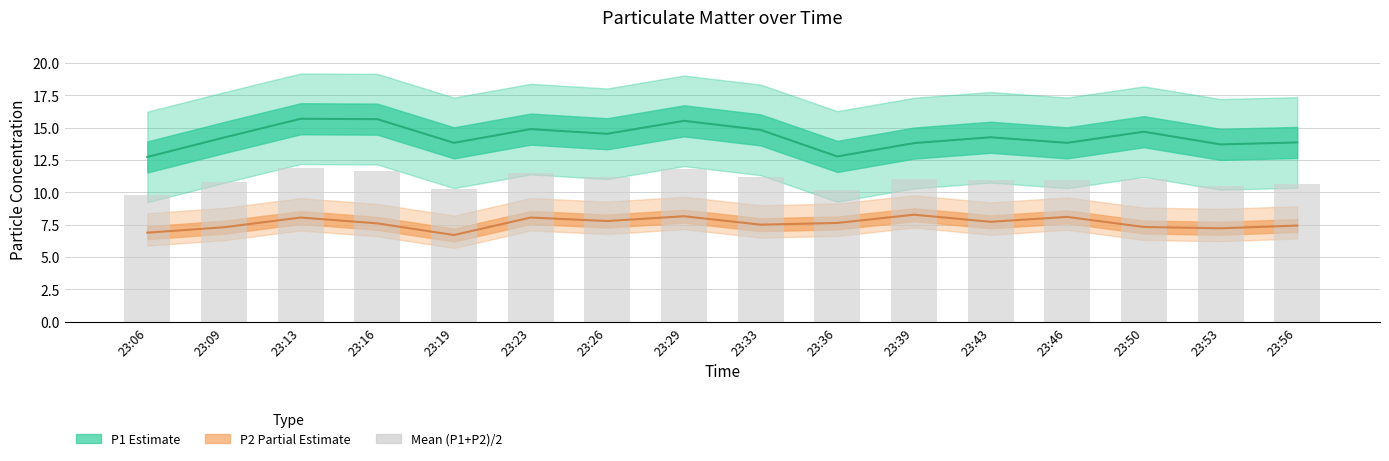

List the labels in order of value, largest first.

23:13, 23:29, 23:16, 23:23, 23:33, 23:26, 23:39, 23:50, 23:43, 23:46, 23:09, 23:56, 23:53, 23:19, 23:36, 23:06